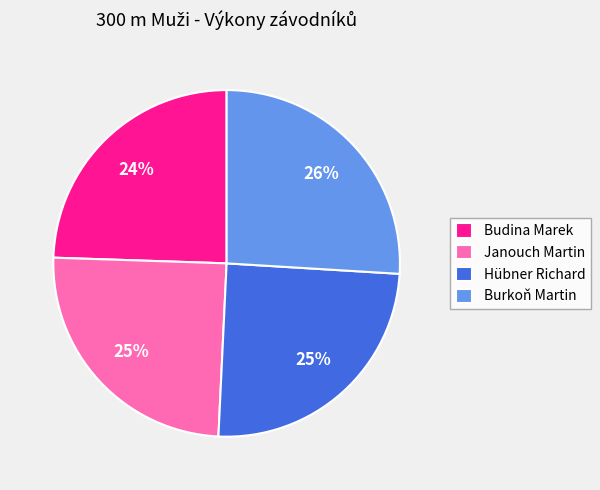

What is the ratio of the value at Burkoň Martin to the value at Hübner Richard?

1.0